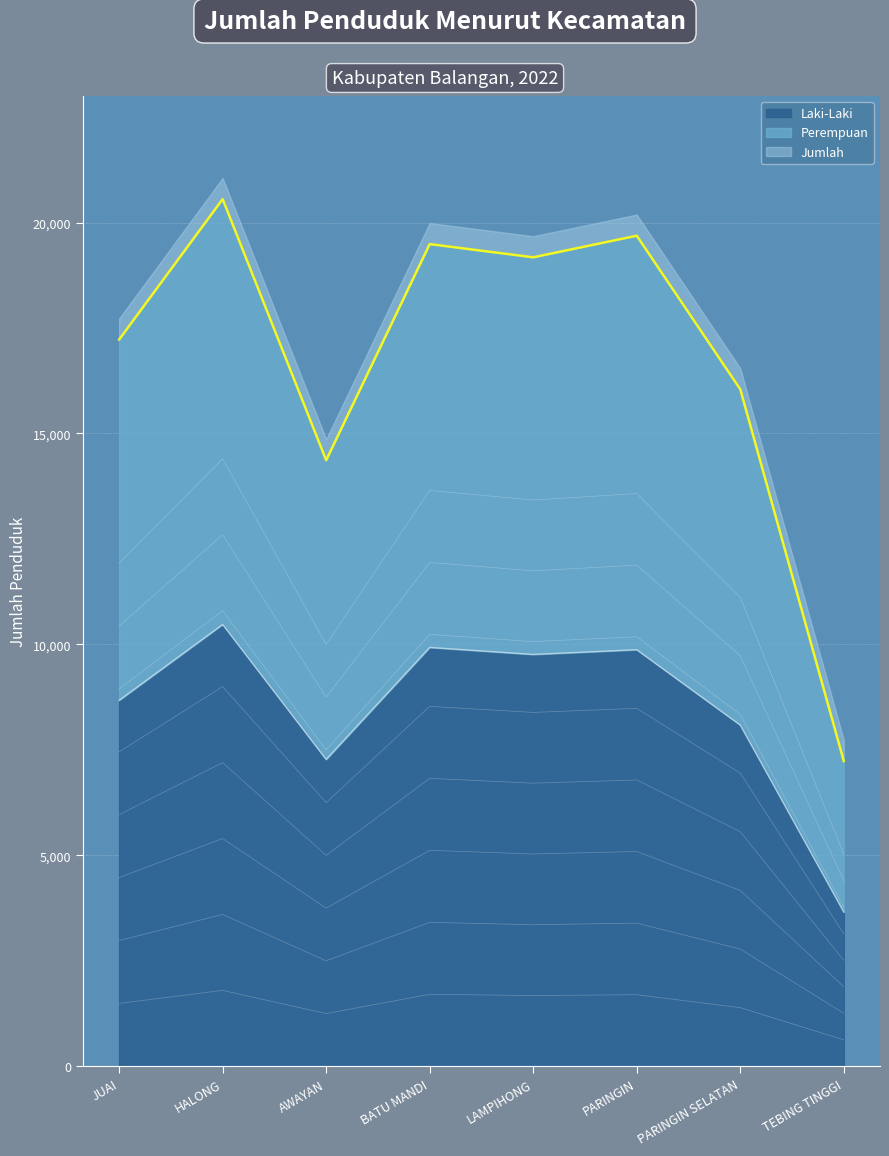

Rank the categories by Jumlah value from lowest to highest.

TEBING TINGGI, AWAYAN, PARINGIN SELATAN, JUAI, LAMPIHONG, BATU MANDI, PARINGIN, HALONG